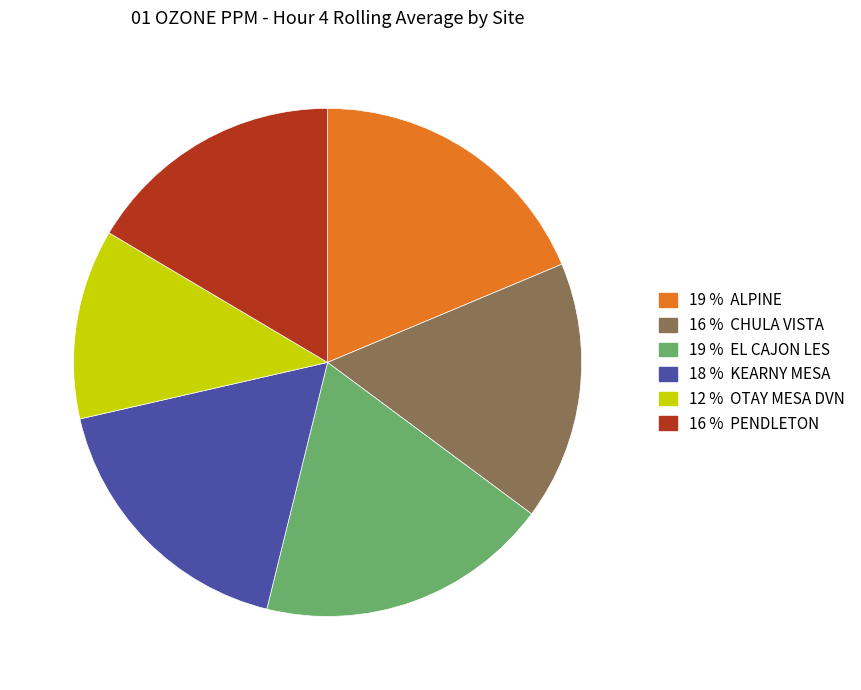

Is there any slice that represents more than half of the pie?

No